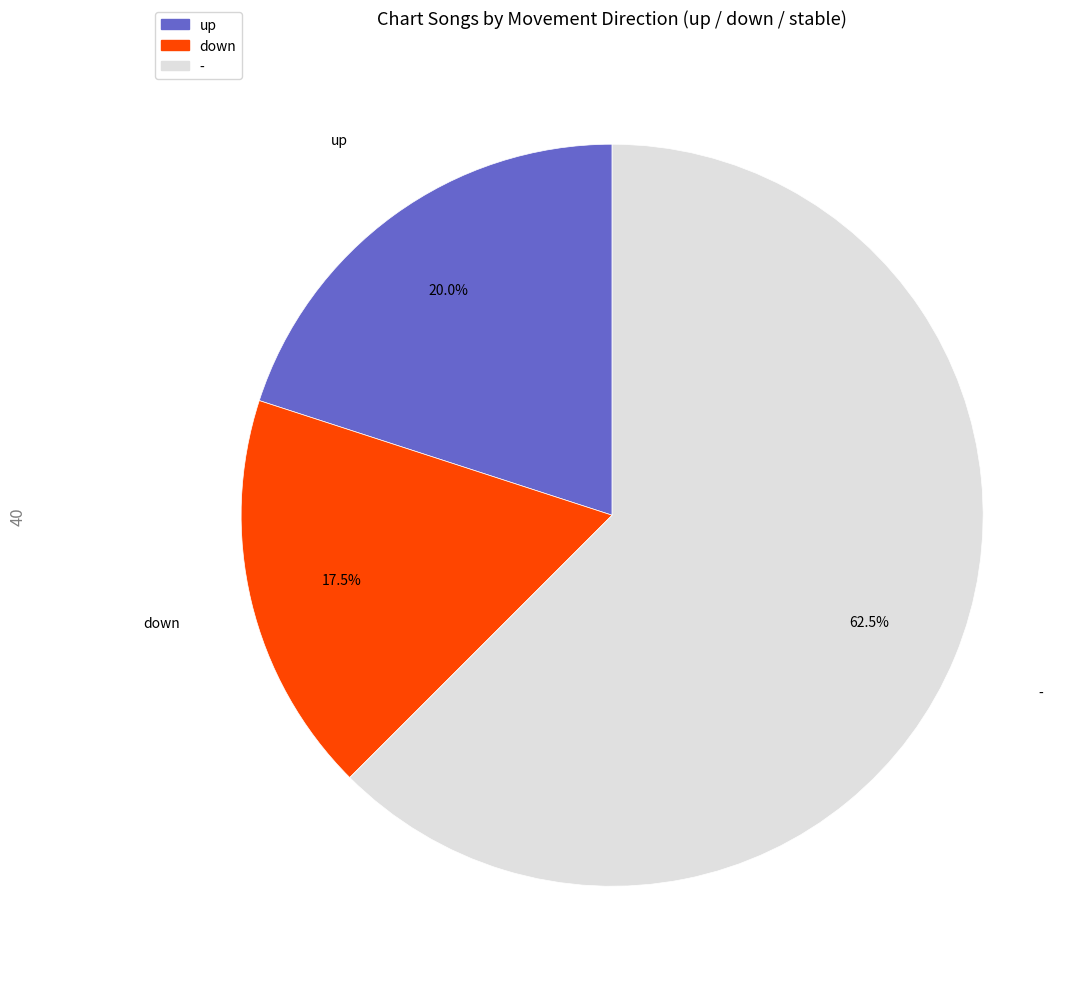

Approximately how many times larger is the value at down compared to up?

0.9